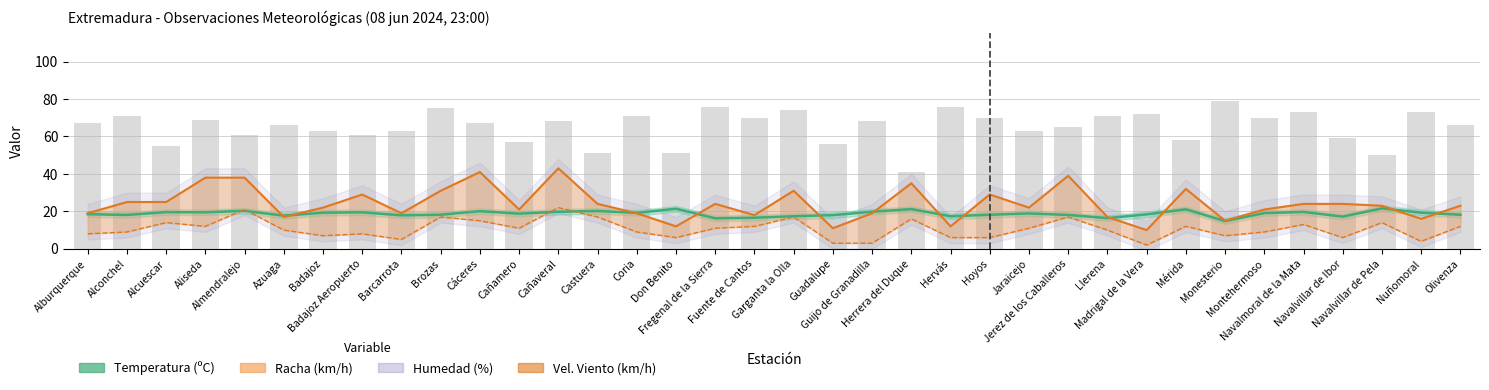

What is the approximate value of Racha (km/h) at Cañamero?

21.0